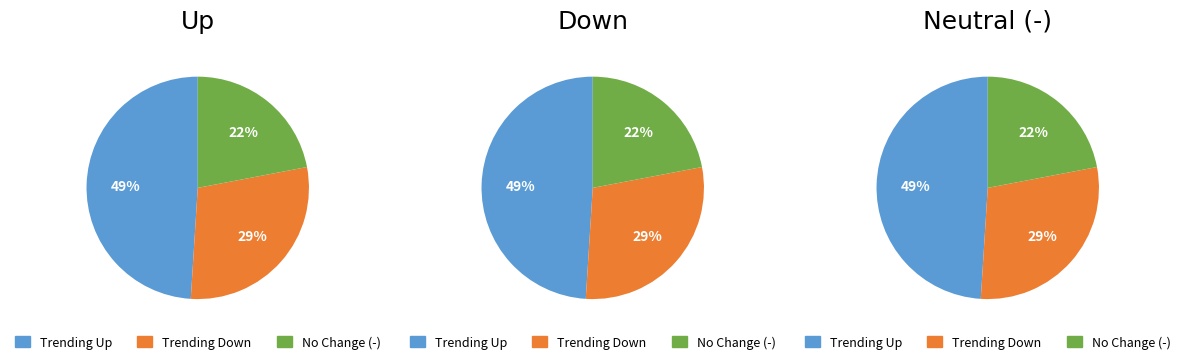

What percentage is NOT represented by -?

78.0%